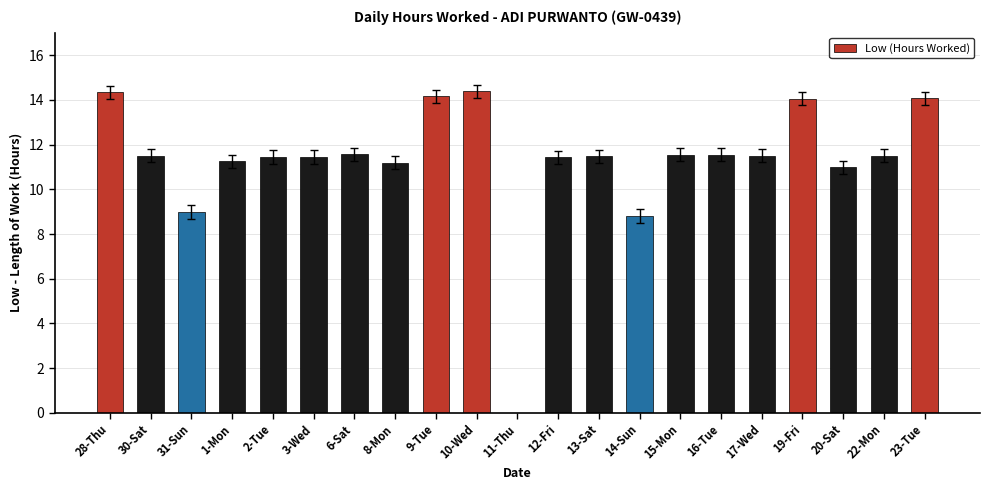

The chart shows a value of 18.6 at 3-Wed. True or false?

False